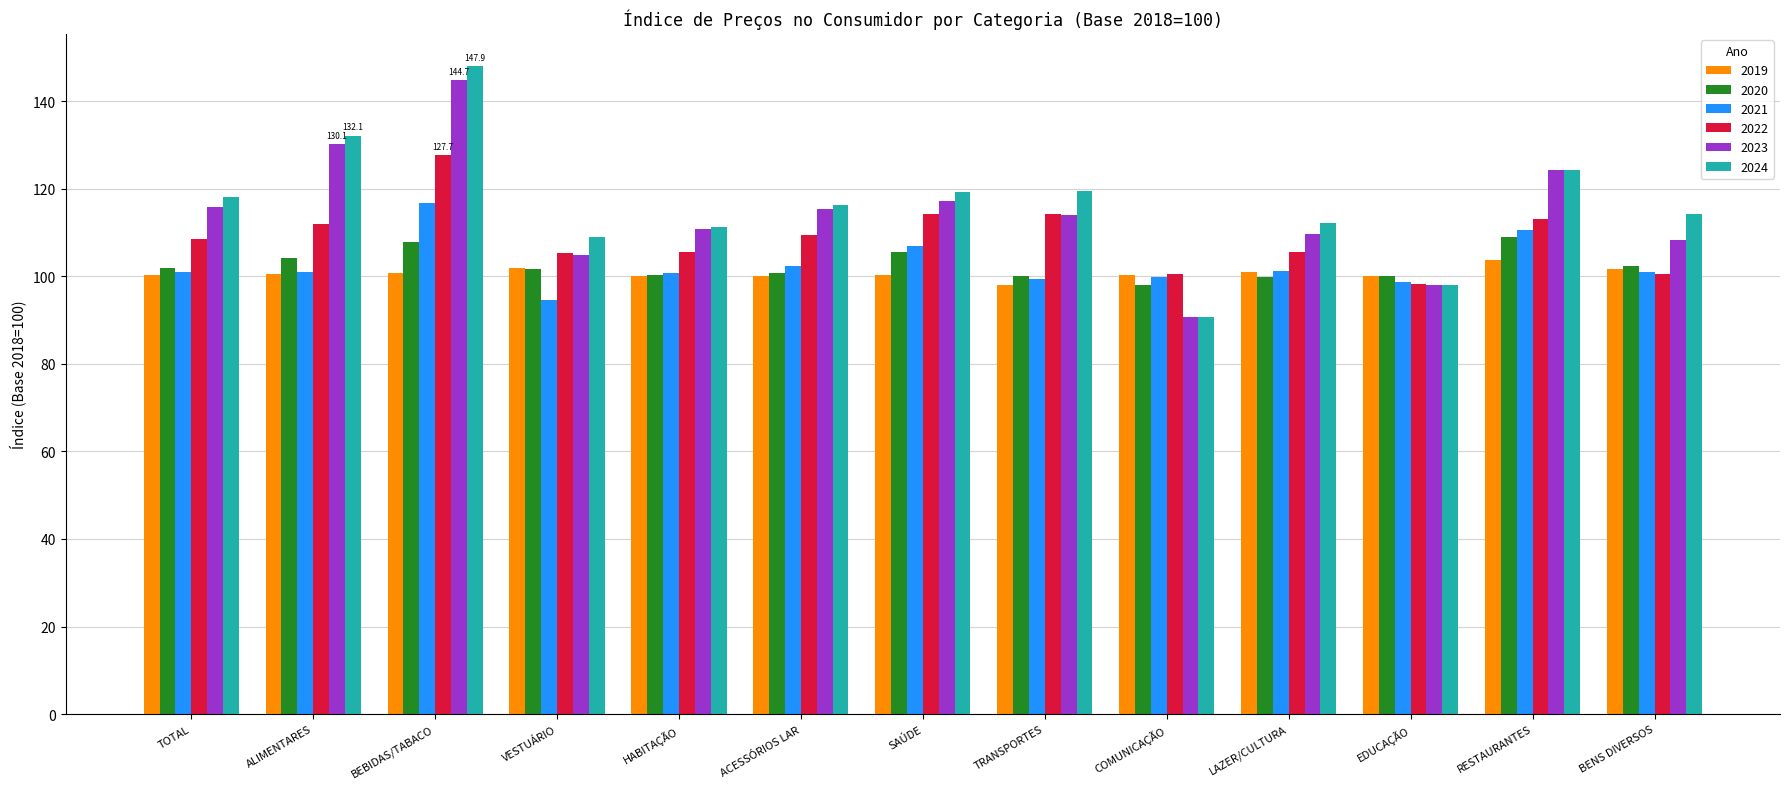

What is the difference between the highest and lowest values at ACESSÓRIOS LAR?

16.3